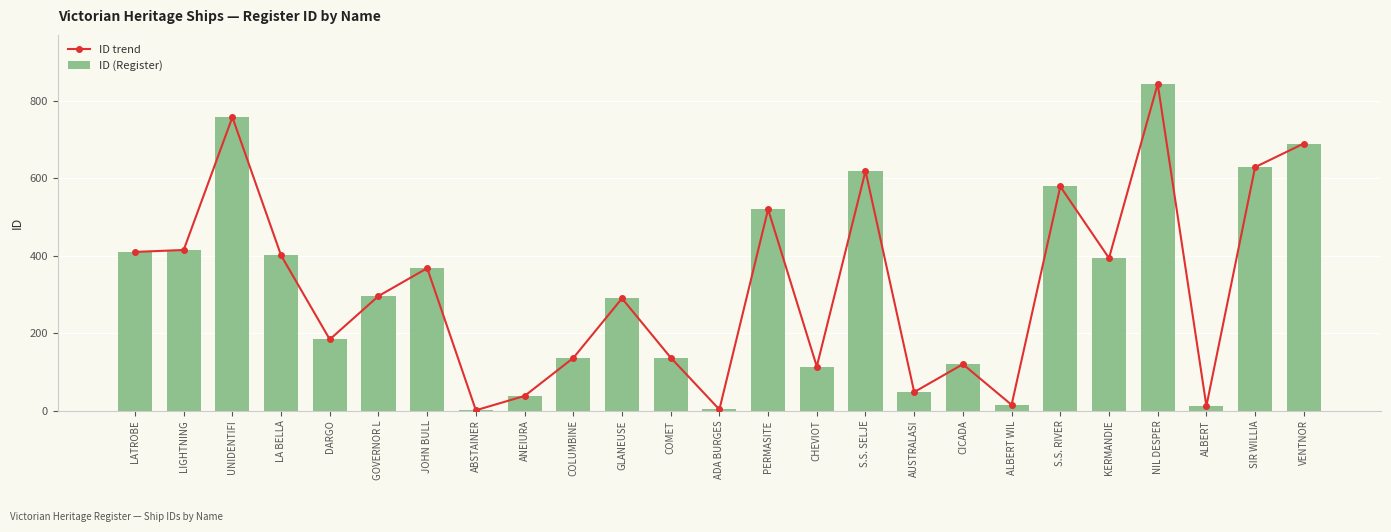

What is the label of the 25th bar from the right?

LATROBE